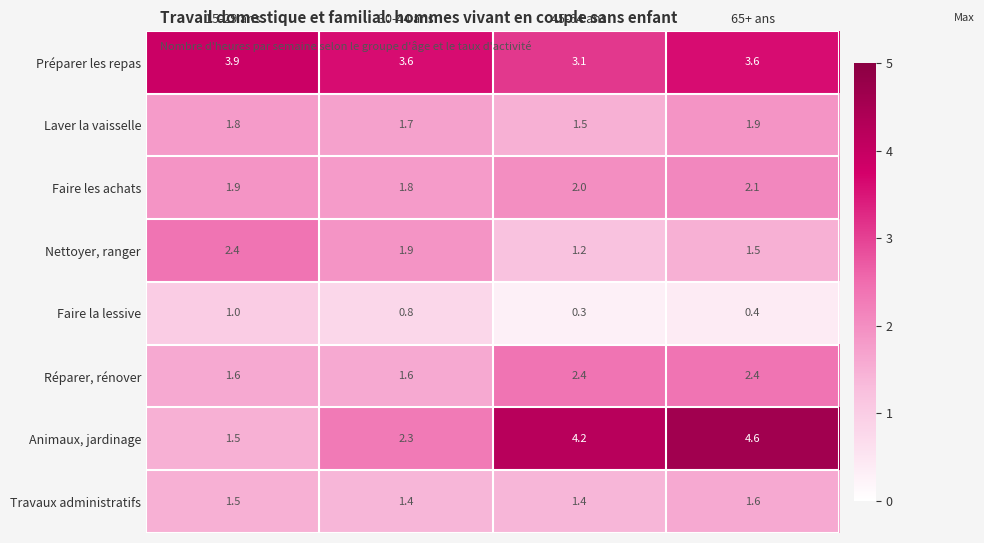

What is the minimum value shown in the chart?

0.3